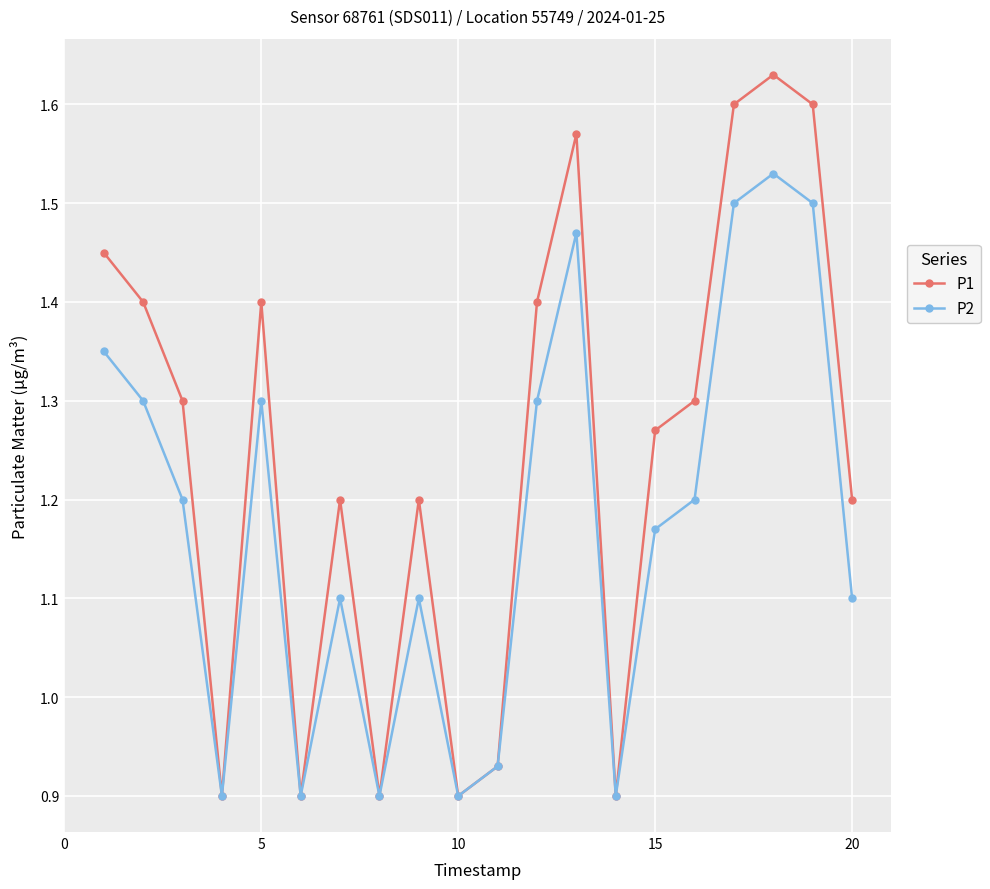

What are all the series names shown in the legend?

P1, P2